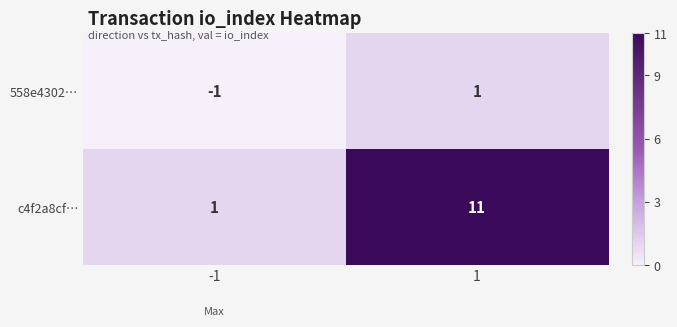

Which series changed the most between -1 and 1?

c4f2a8cf…